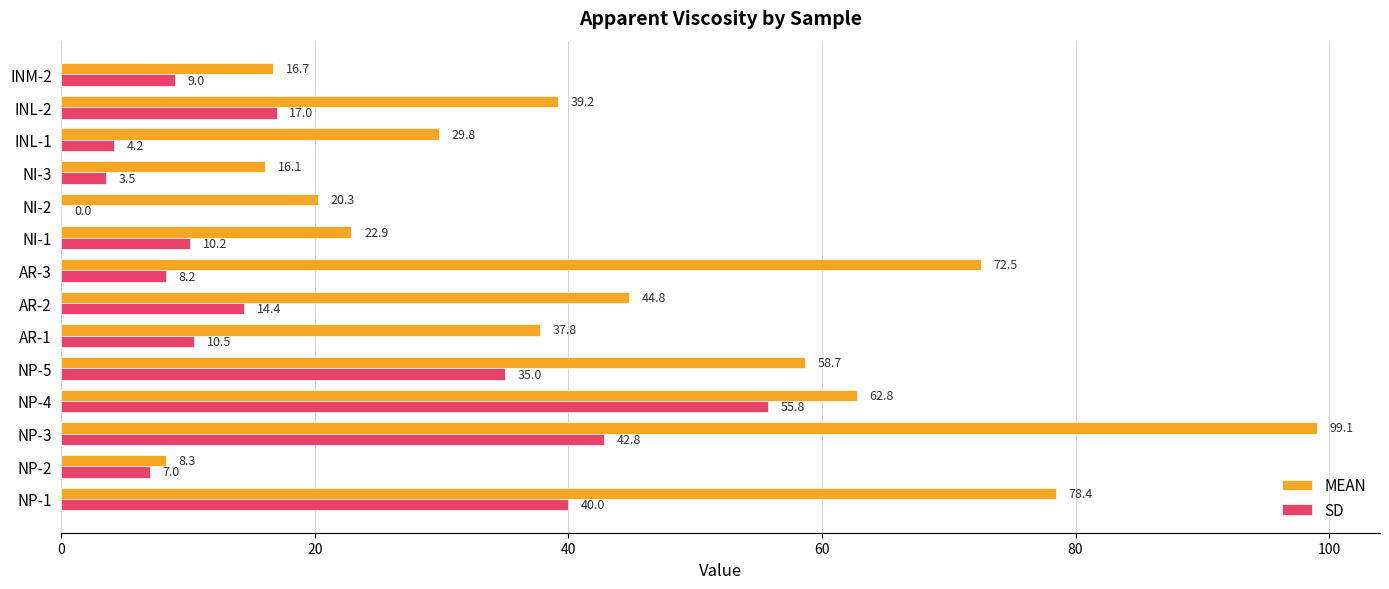

How many values in SD are above zero?

13